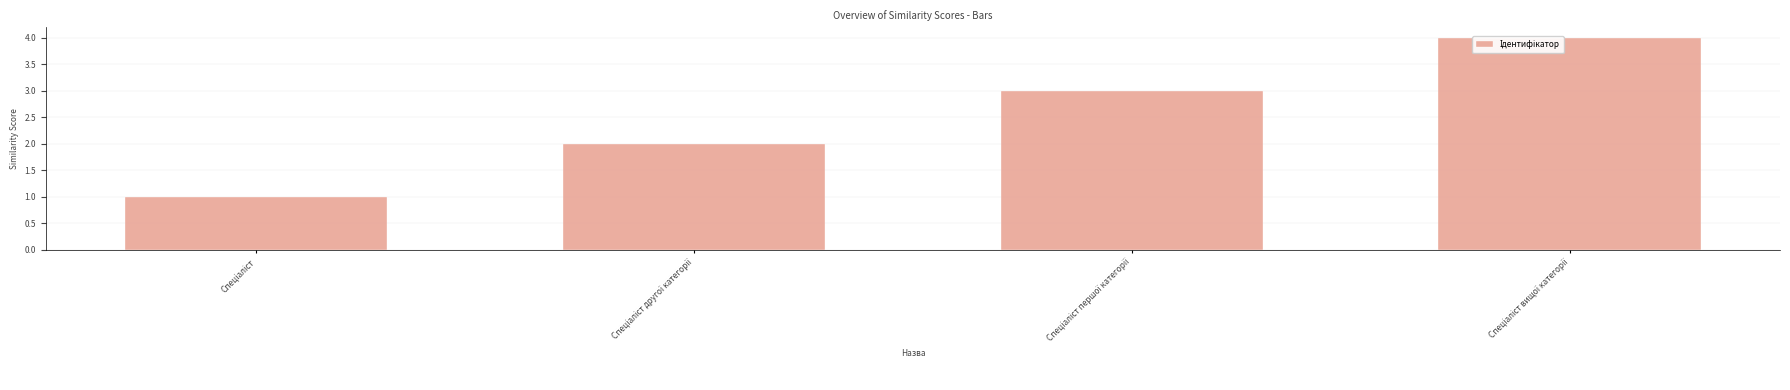

What is the label of the 2nd bar from the right?

Спеціаліст першої категорії